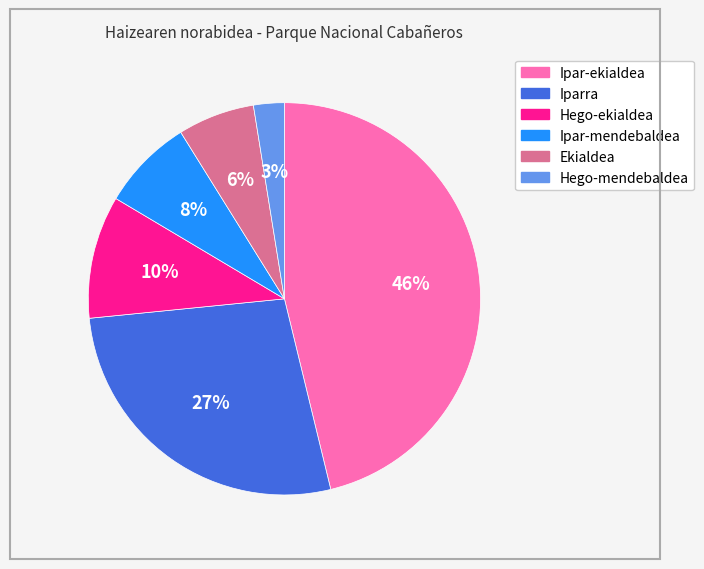

Does any single category account for the majority?

No